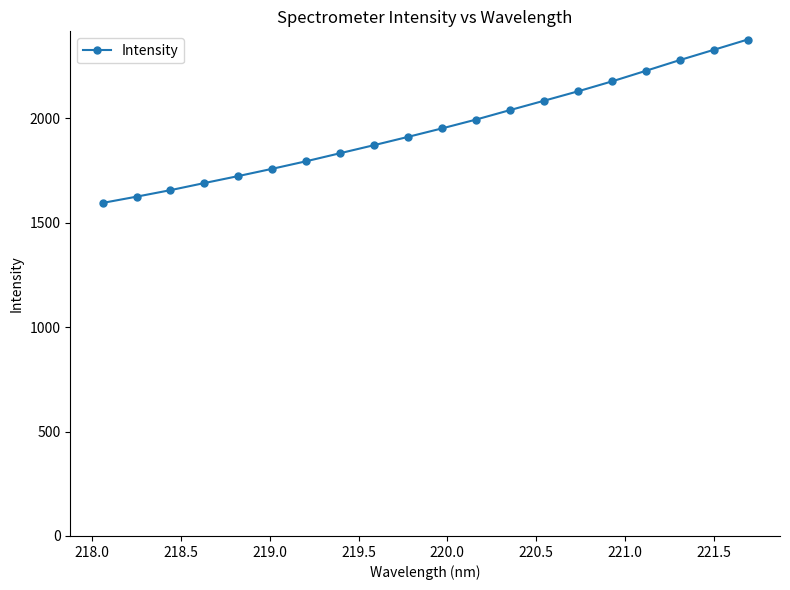

What is the greatest value displayed?

2376.6